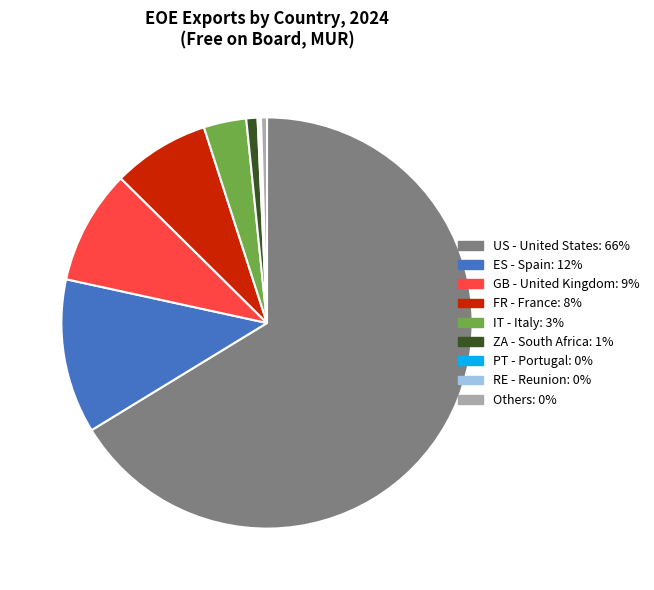

Does any single category account for the majority?

Yes